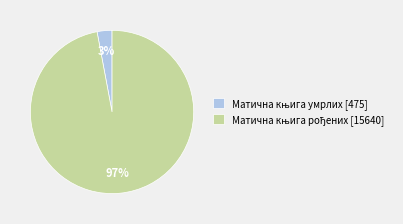

How many slices are in this pie chart?

2